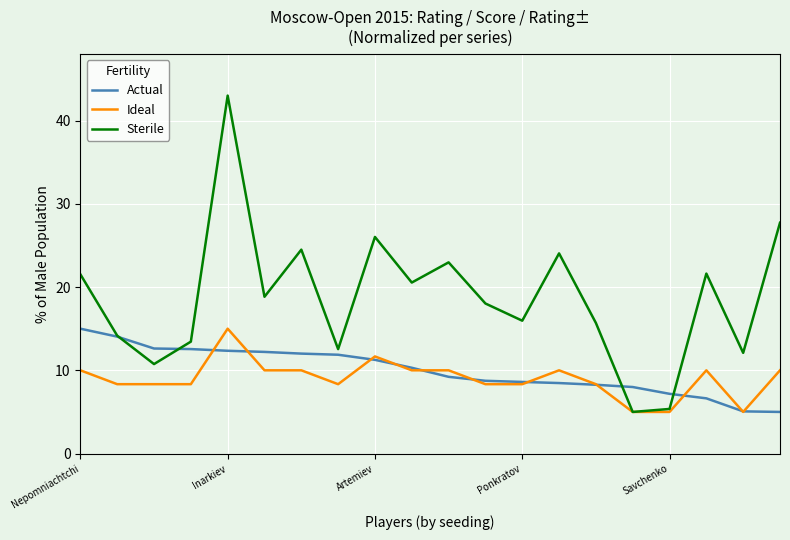

Which series has the largest total across all categories?

Sterile